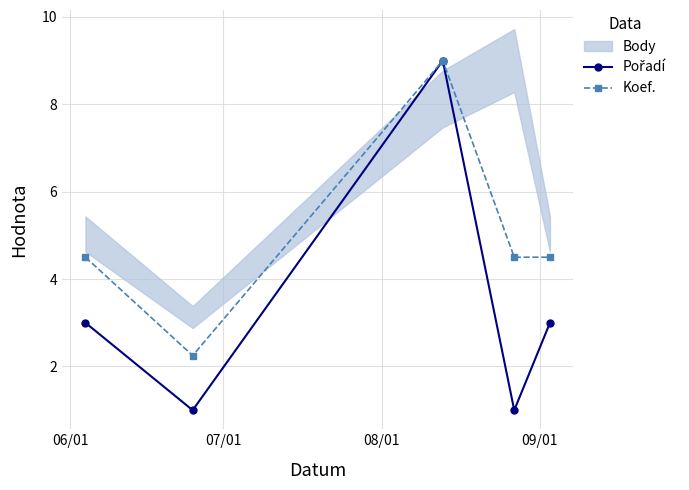

What is the difference between the second highest and second lowest values in the Pořadí series?

2.0